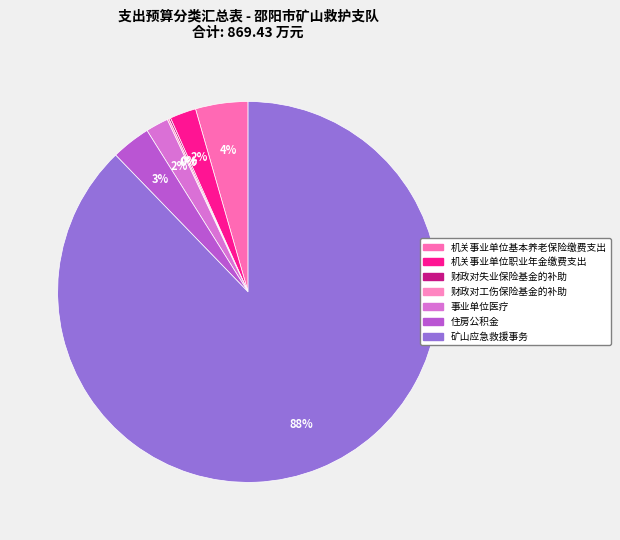

What is the total percentage of 机关事业单位基本养老保险缴费支出 and 矿山应急救援事务?

92.2%